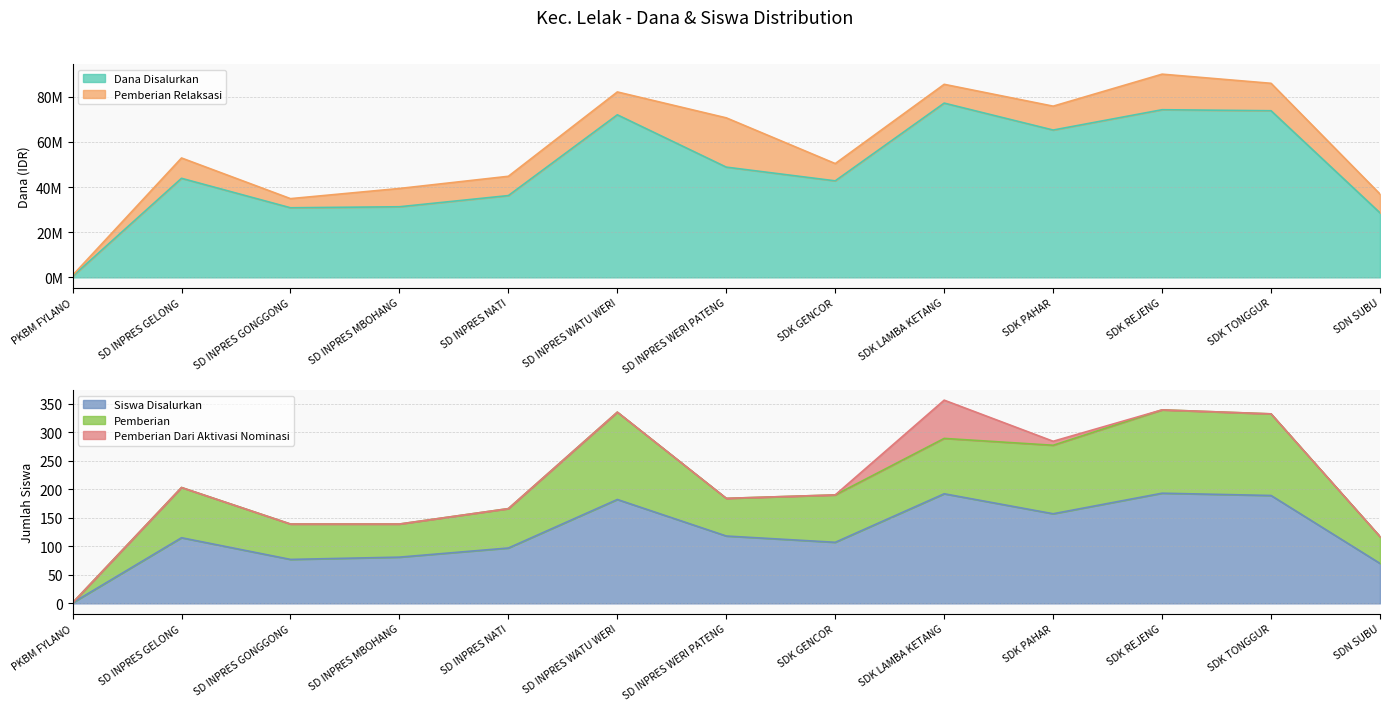

What is the difference between the maximum and minimum values in the Pemberian Dari Aktivasi Nominasi series?

67